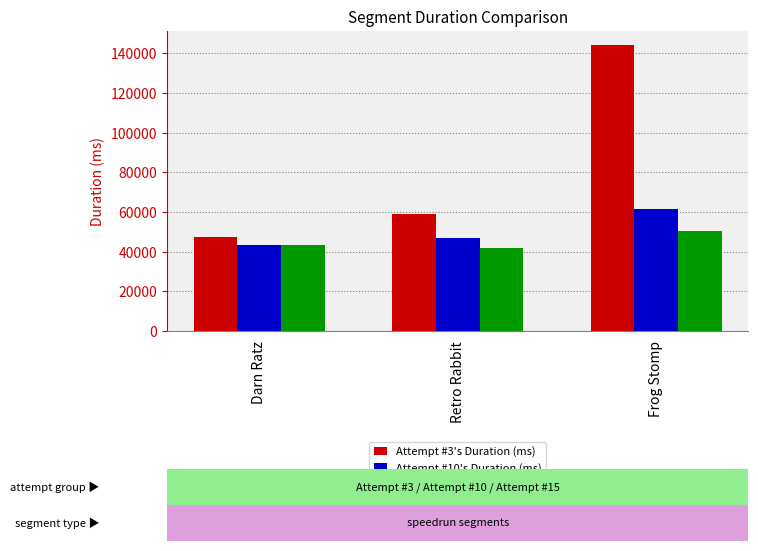

Which category has the lowest value in the Attempt #3's Duration (ms) series?

Darn Ratz